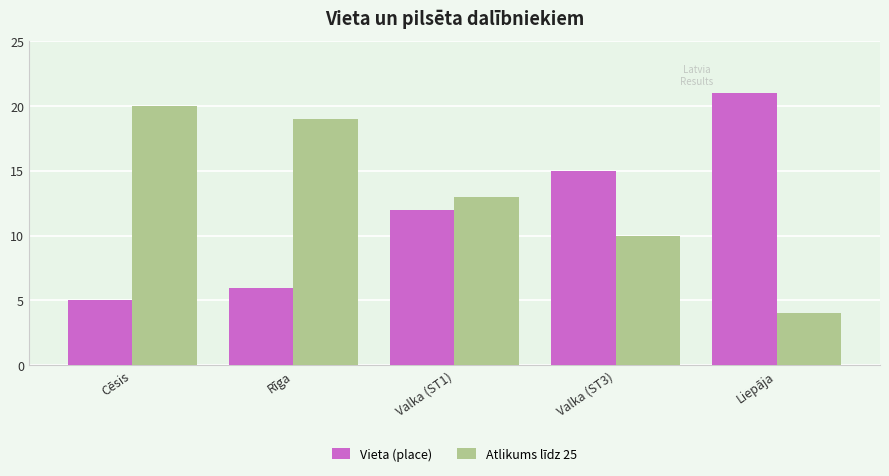

What is the difference between the highest and lowest values at Valka (ST3)?

5